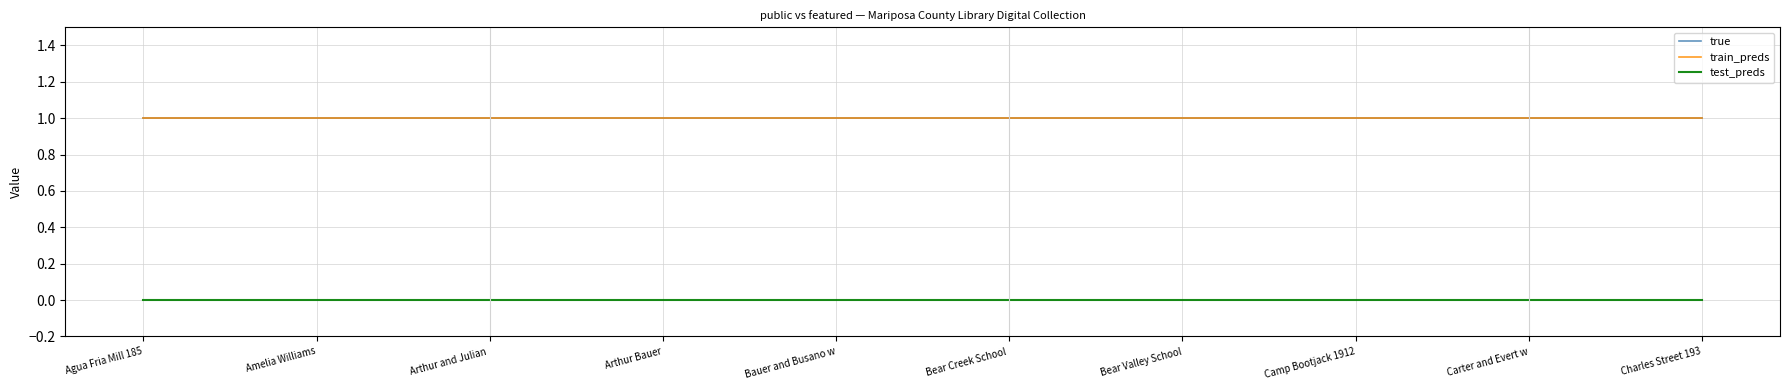

Where is true nearest to the value 1?

Agua Fria Mill 185